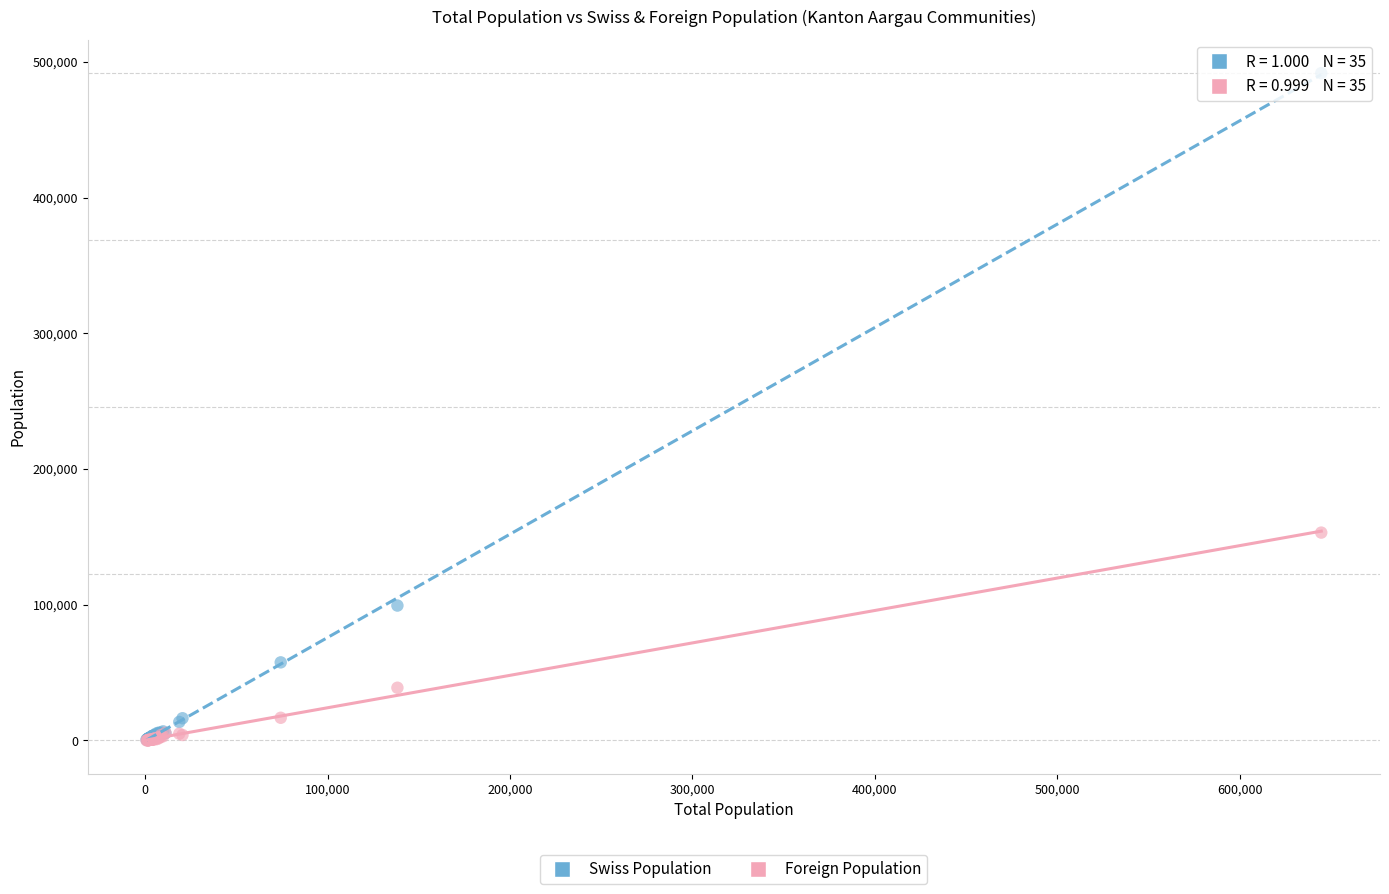

In the Swiss Population series, what Y value is closest to 246144?

99398